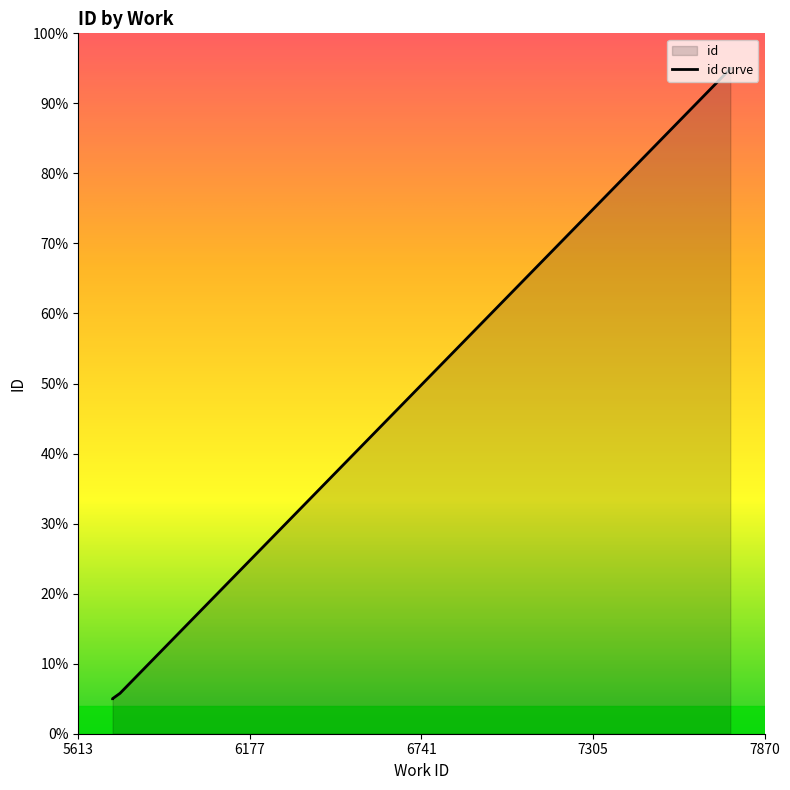

How many data points does each series have?

10